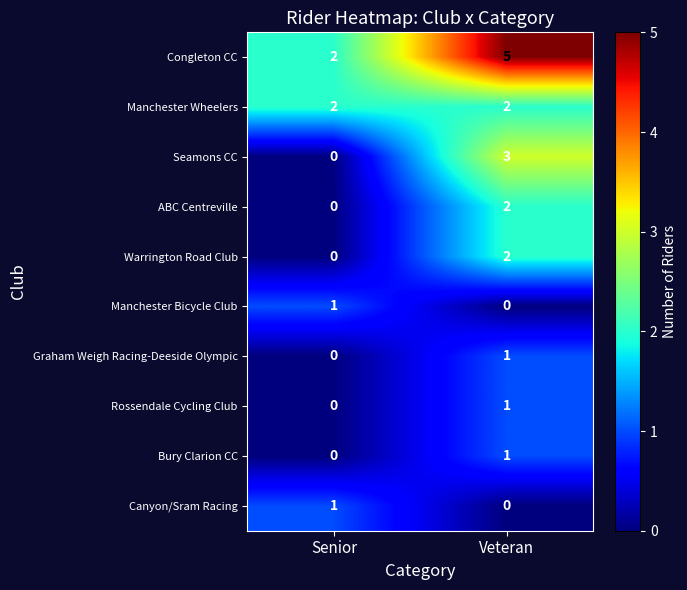

Which category has the highest value across all series?

Veteran